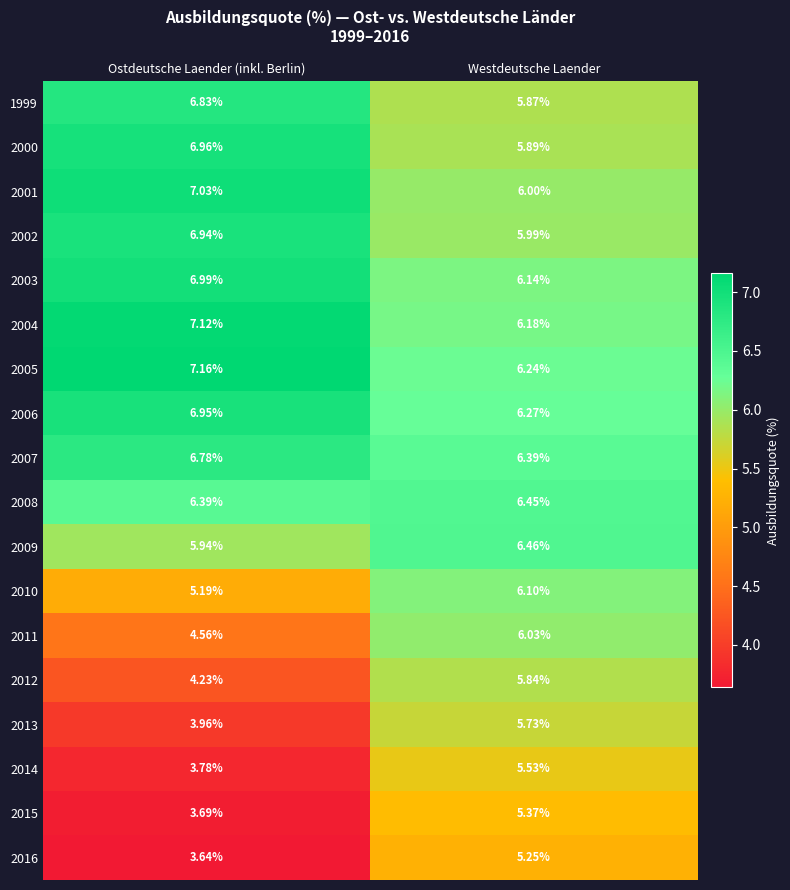

At which label is 2011 closest to 5?

Ostdeutsche Laender (inkl. Berlin)